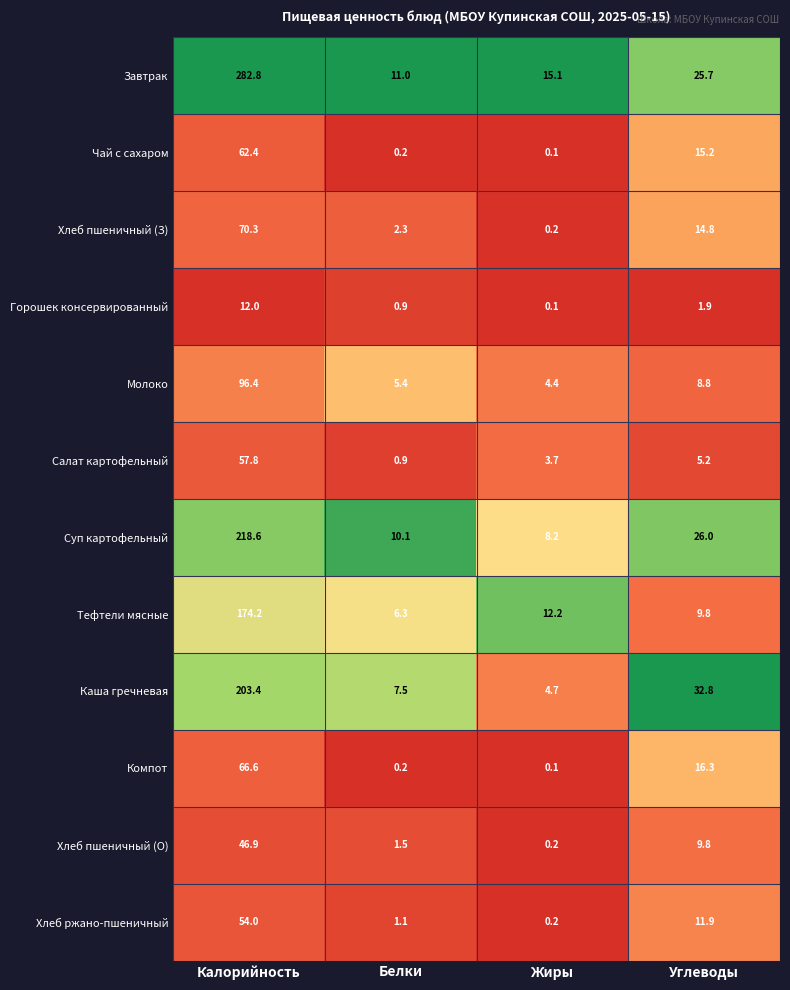

What is the maximum value shown in the chart?

282.8